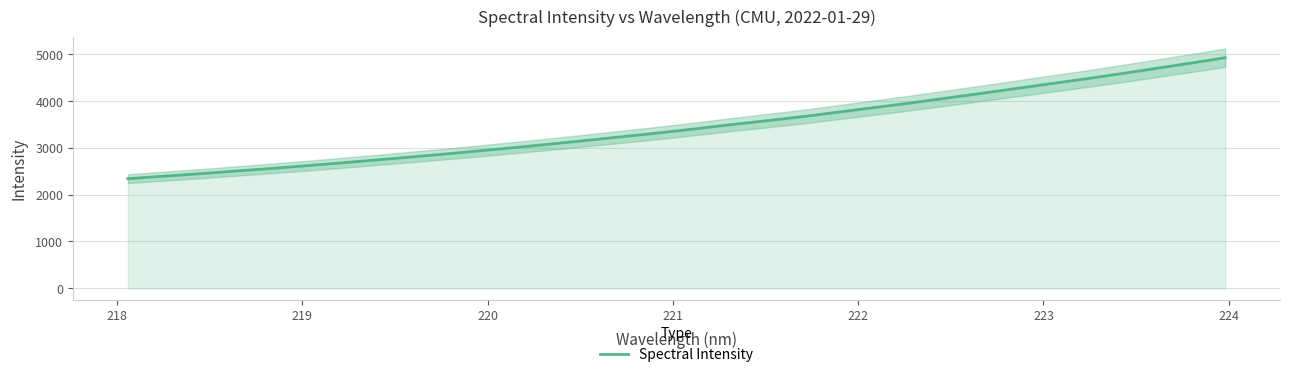

What is the maximum value for Spectral Intensity?

4925.0